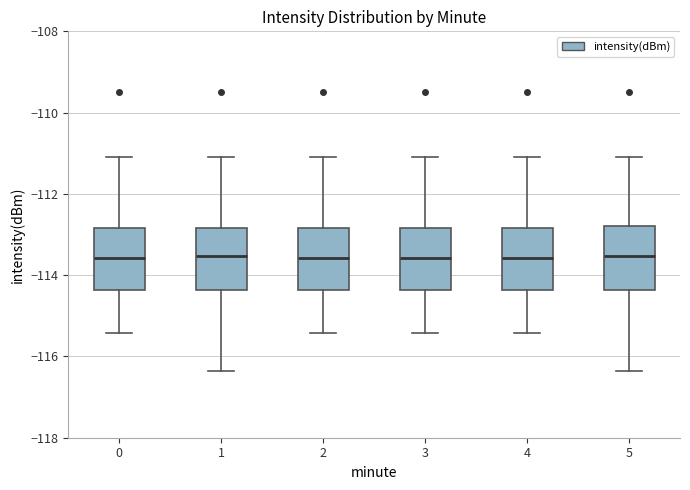

Where is the upper edge of the box at x = 0 on the y-axis? The values are not printed on the chart, so give them approximately, as read against the axis.

-112.8